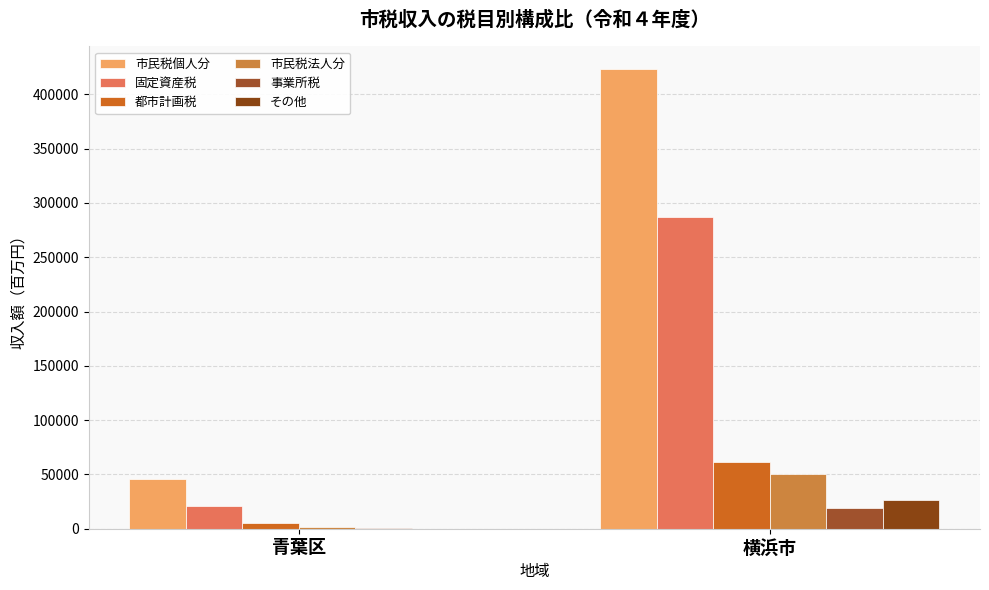

Reading right to left, transcribe all the data shown in this chart.

市民税個人分: 422900	45968
固定資産税: 286772	21019
都市計画税: 61613	5489
市民税法人分: 50342	1472
事業所税: 18905	618
その他: 26744	194